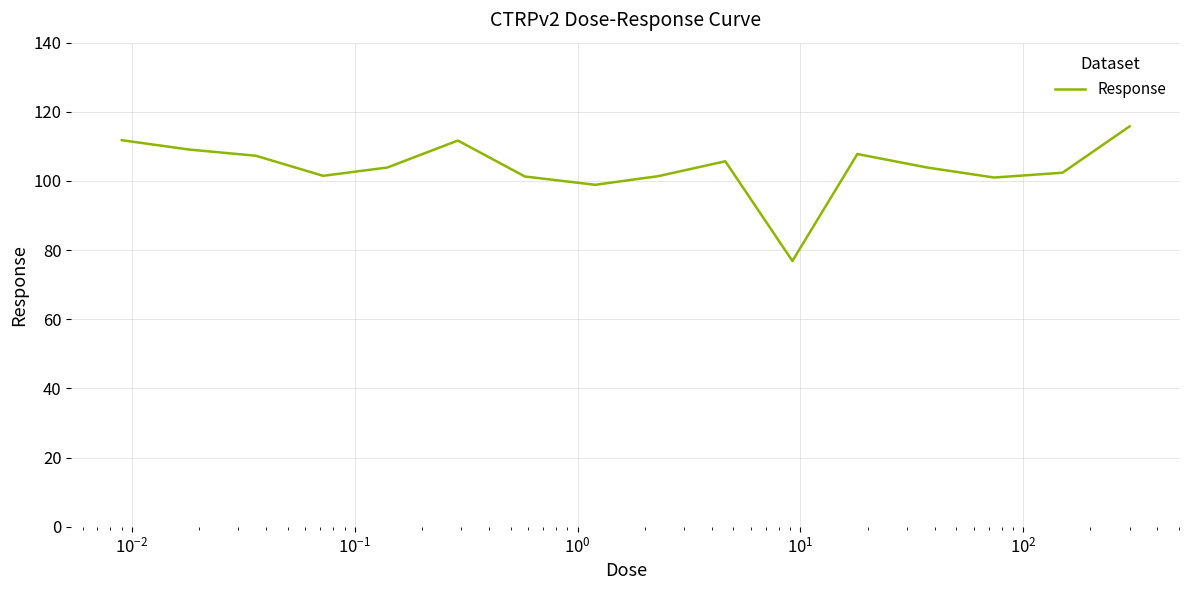

What is the difference between the maximum and minimum values?

38.9